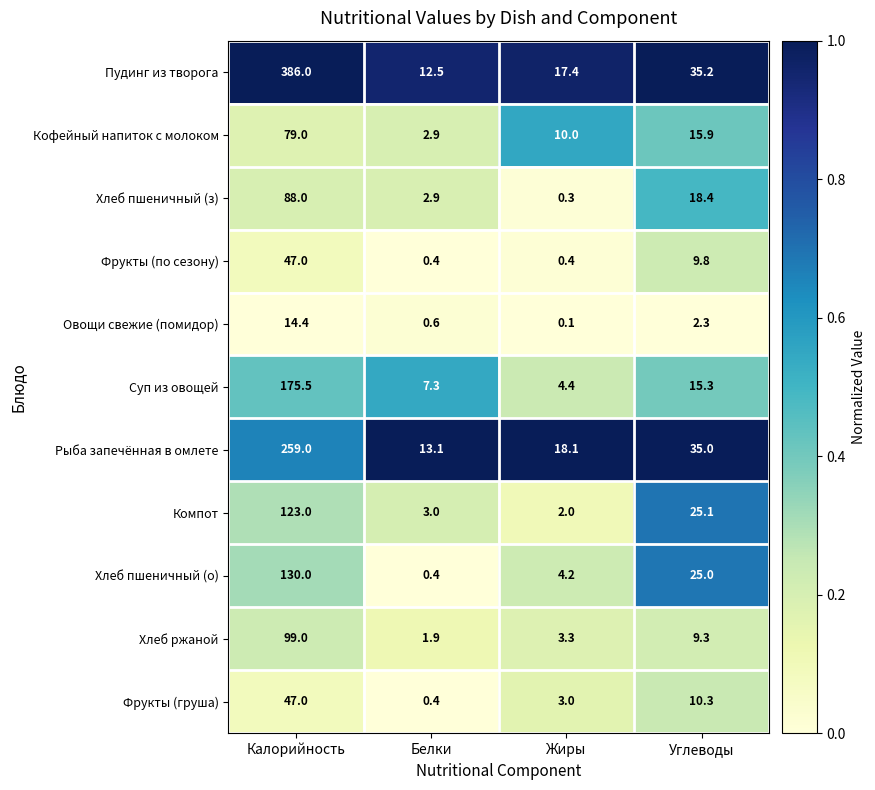

At which category is the sum across all series the highest?

Калорийность